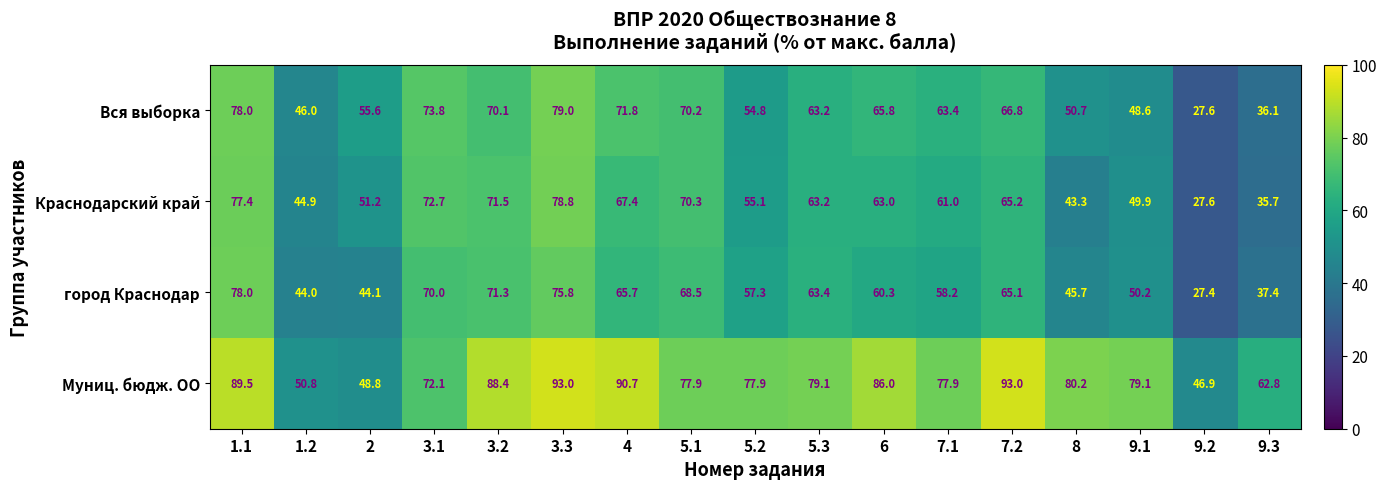

What is the total value across all series at 6?

275.1